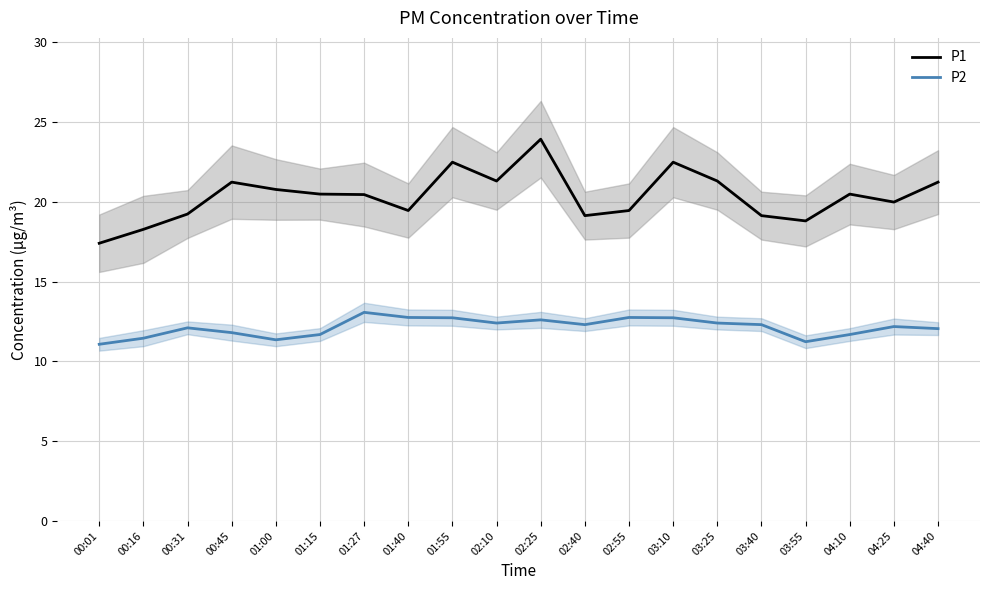

What is the spread (max minus min) of values at 03:55?

7.6